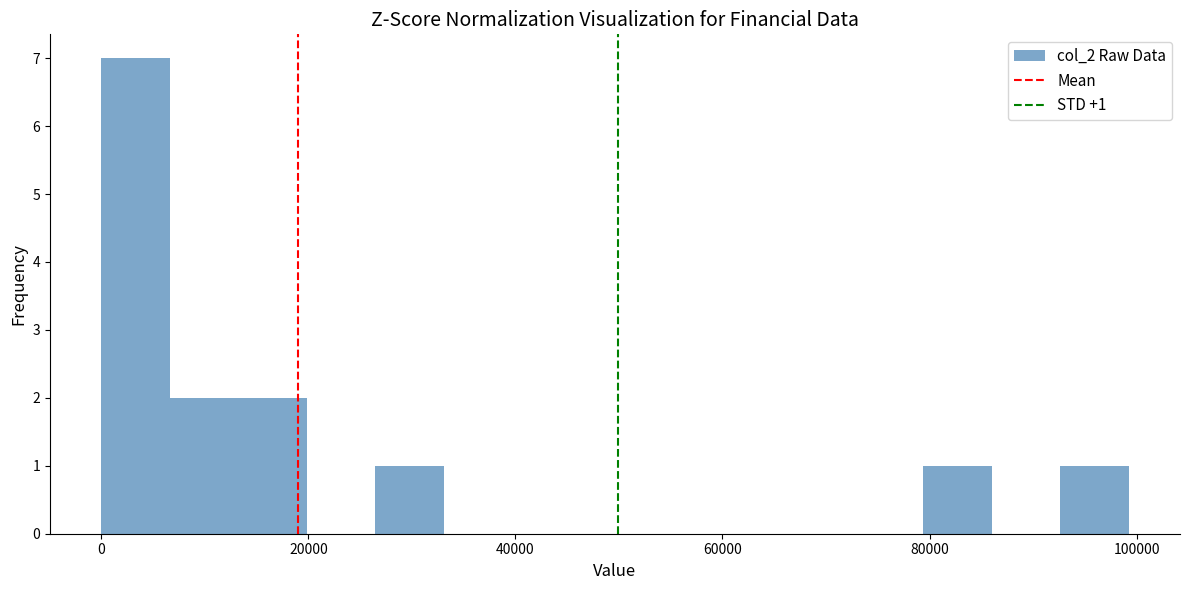

Read against the x-axis, roughly where is the centre of the tallest bar?

4000